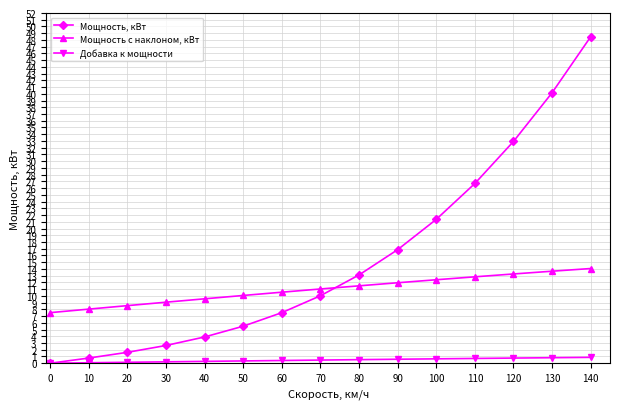

What is the average value of the Мощность, кВт series?

15.4